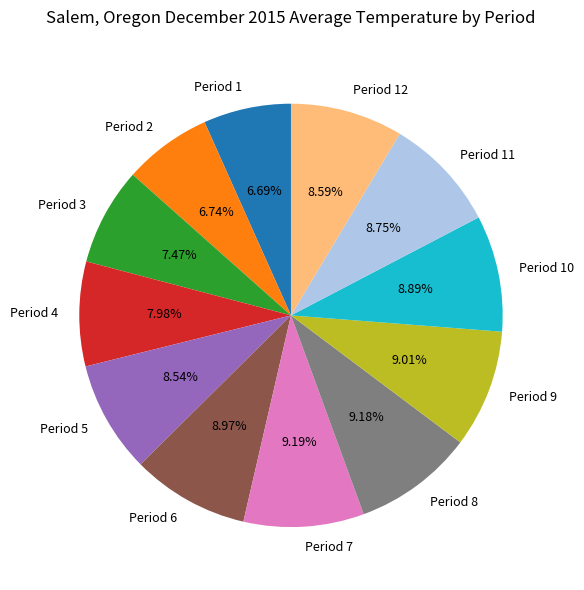

Does any single category account for the majority?

No